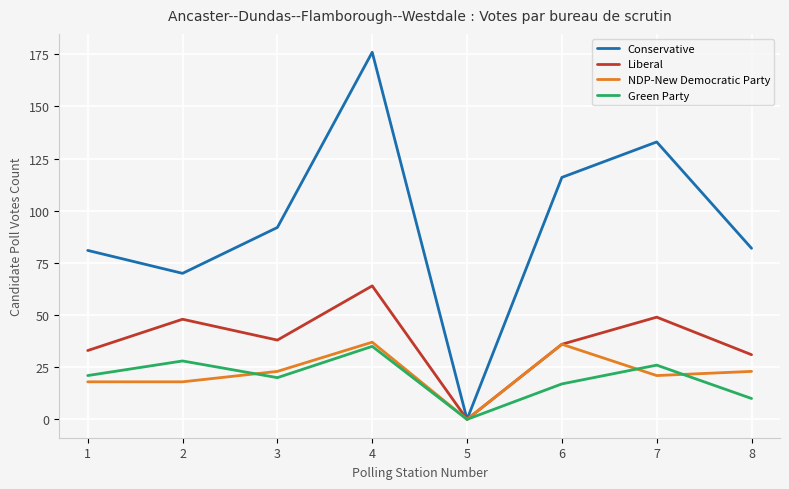

Which category has the lowest value in the Conservative series?

5